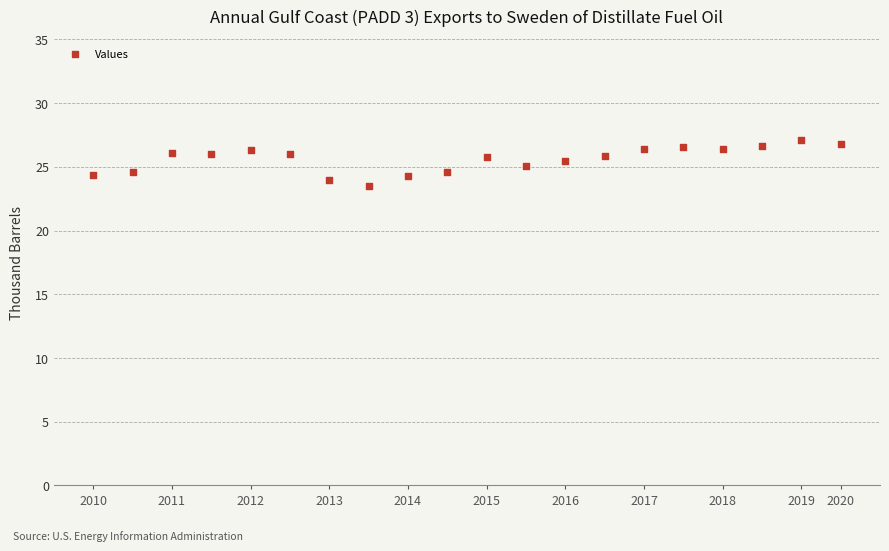

What is the range of Y values (max minus min)?

3.6